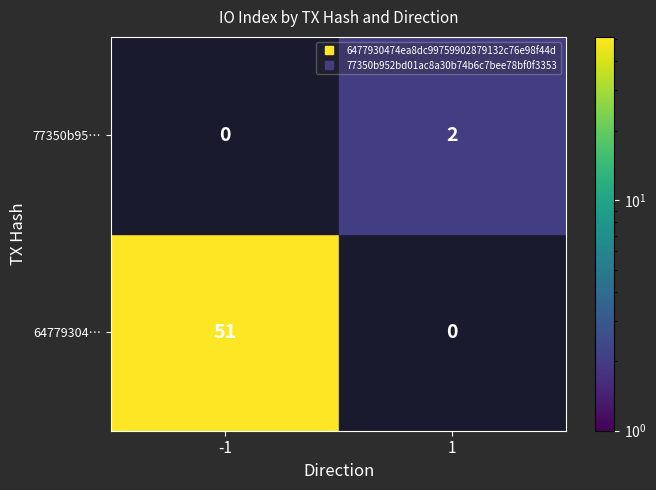

True or false: 6477930474ea8dc99759902879132c76e98f44d has a value of 15 at 1.

False